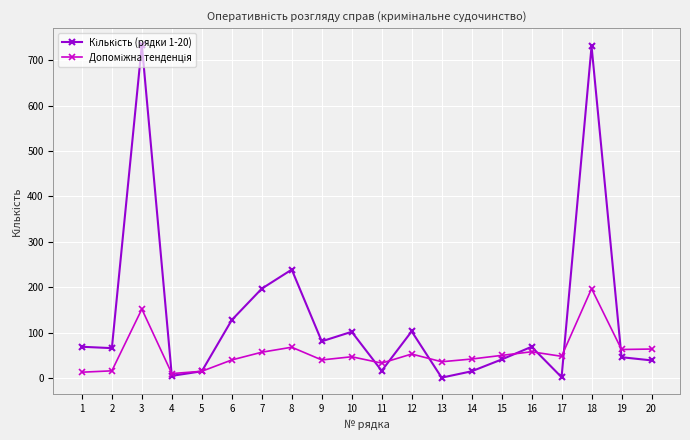

How many lines are shown in the chart?

2